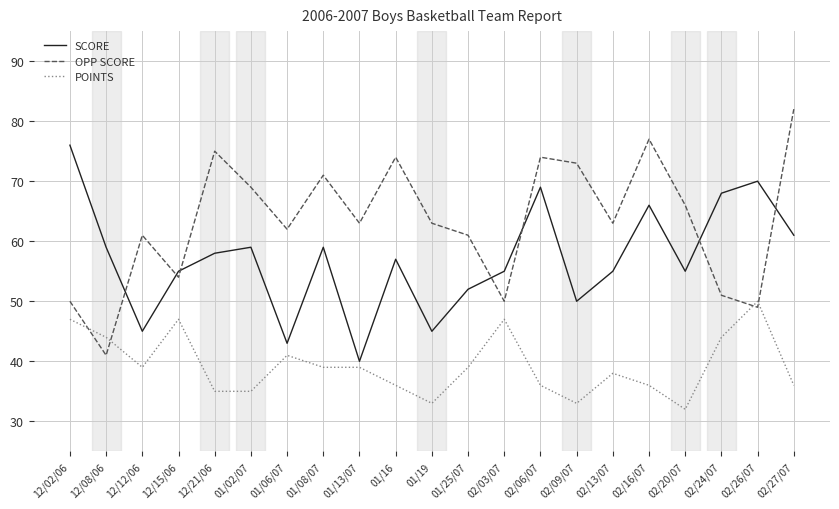

What is the approximate value of OPP SCORE at 02/03/07, to the nearest 5?

50